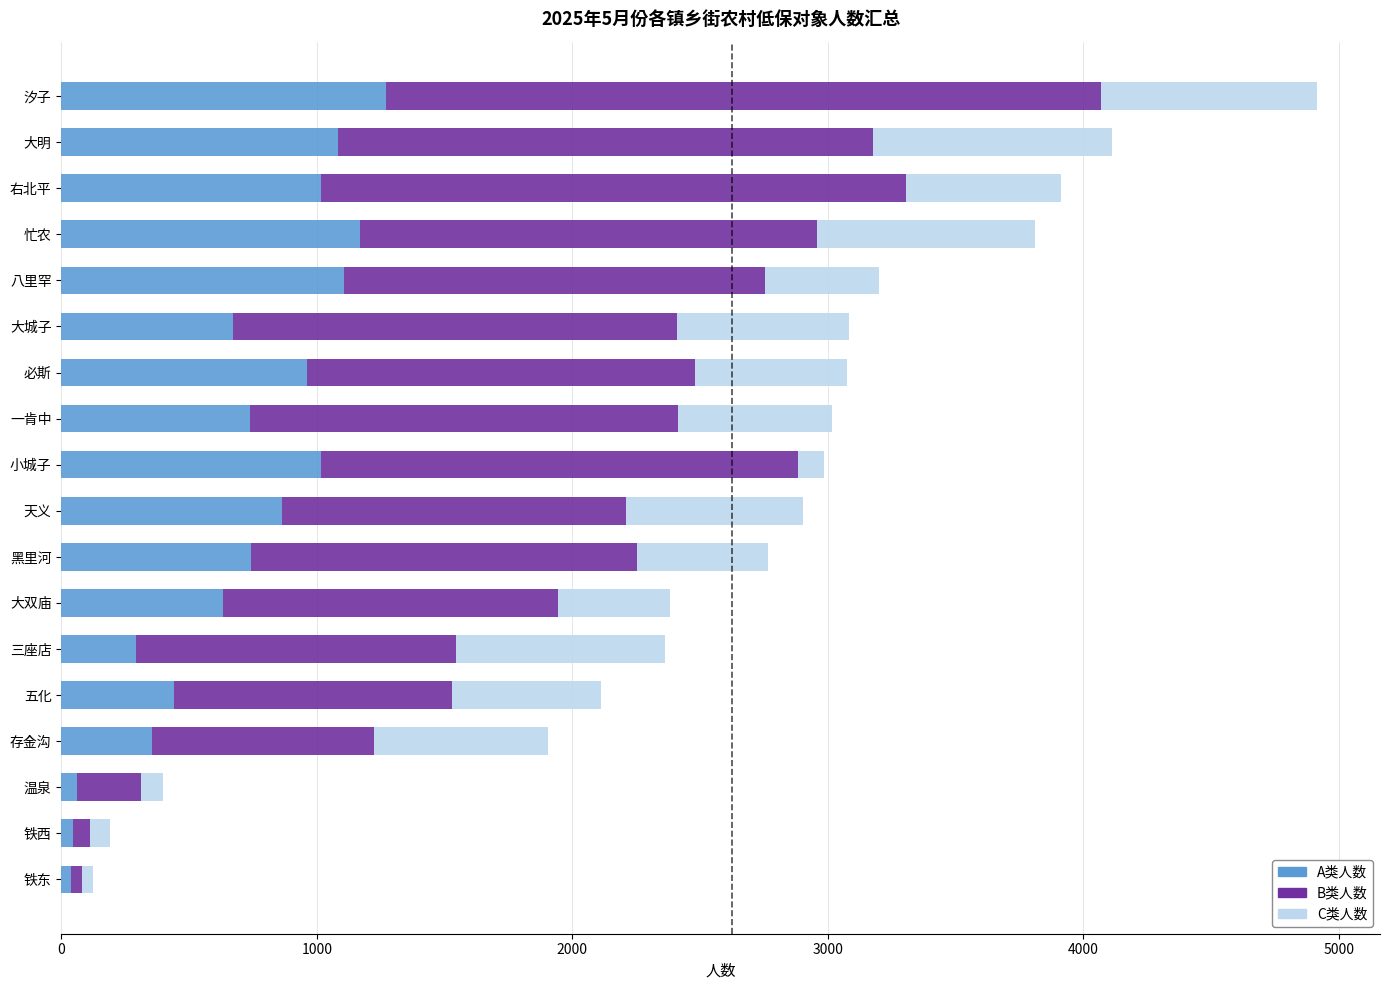

How many data points in A类人数 are less than 743?

9